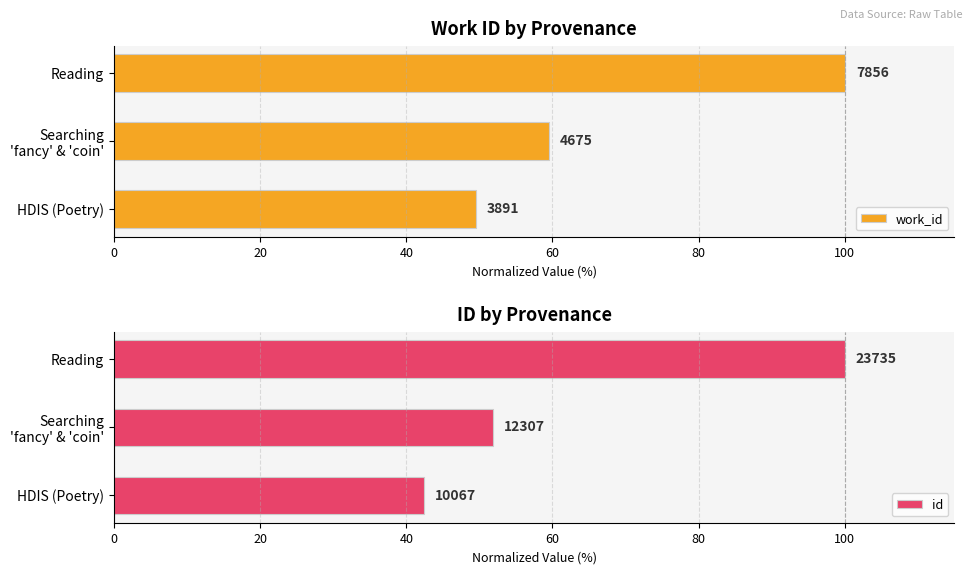

What is the difference between the maximum and second lowest values in the work_id series?

40.5